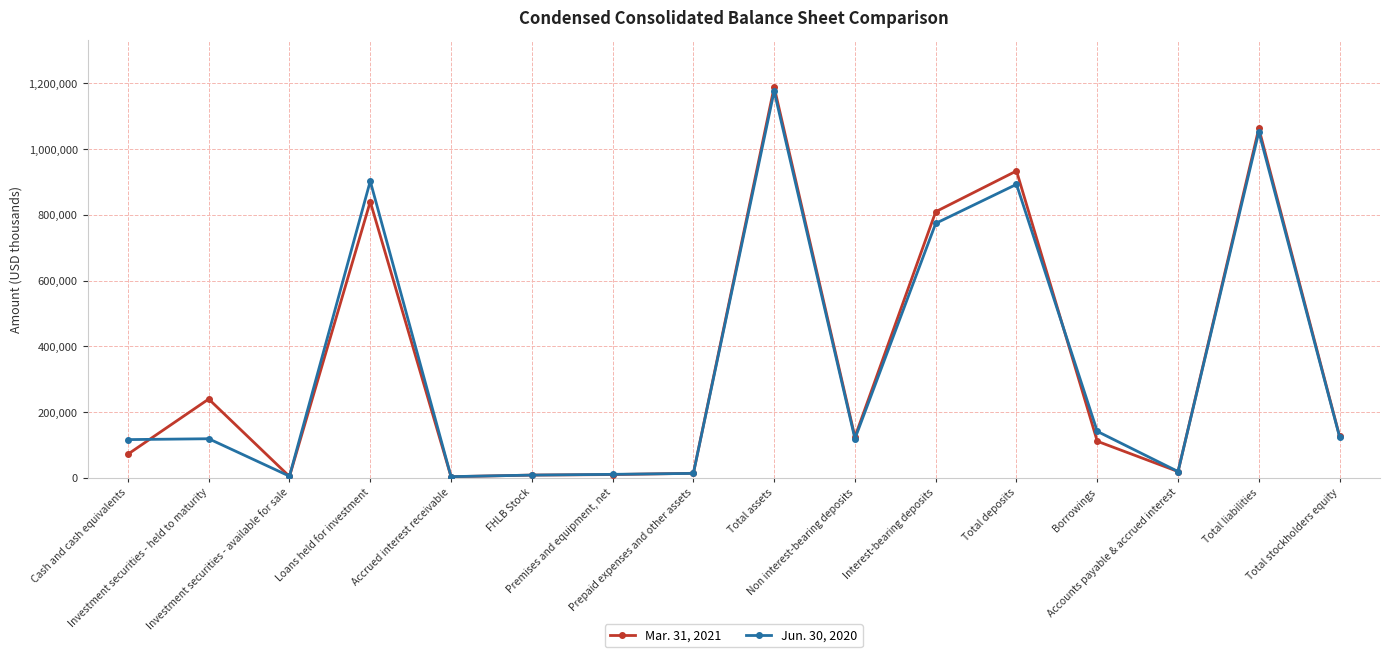

Which series has the largest range (max minus min)?

Mar. 31, 2021